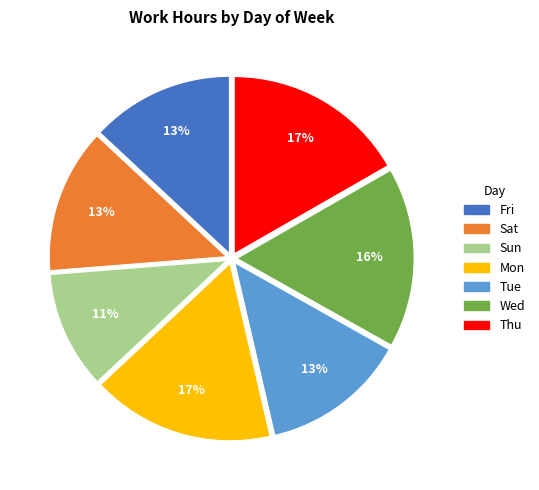

What is the smallest slice in the pie chart?

Sun